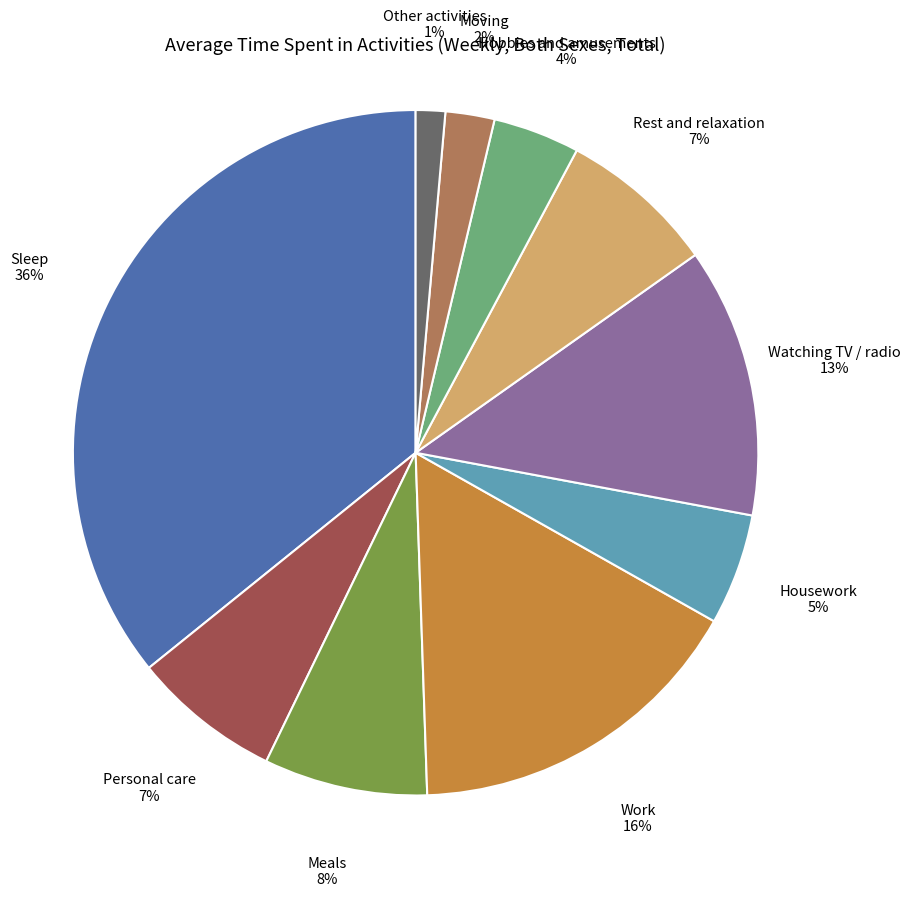

Is there any slice that represents more than half of the pie?

No